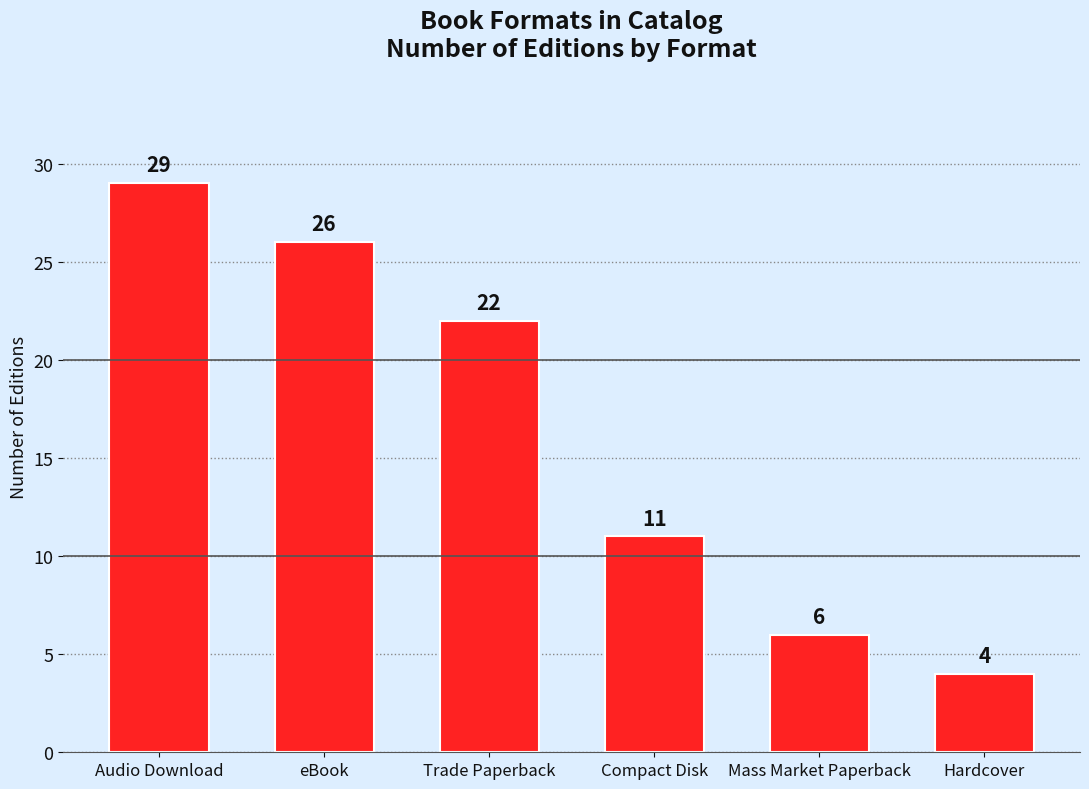

What position from the right is Mass Market Paperback?

2